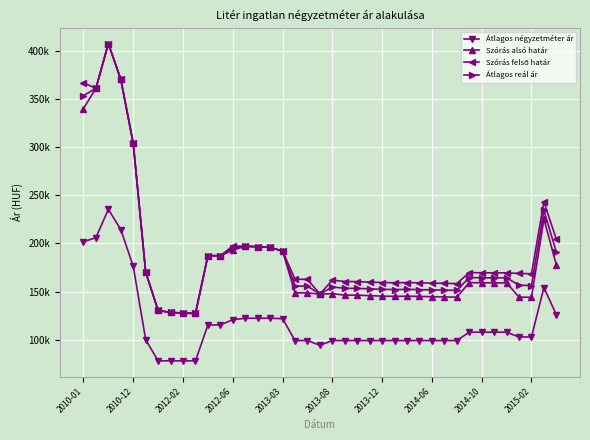

What is the average value of the Átlagos négyzetméter ár series?

117616